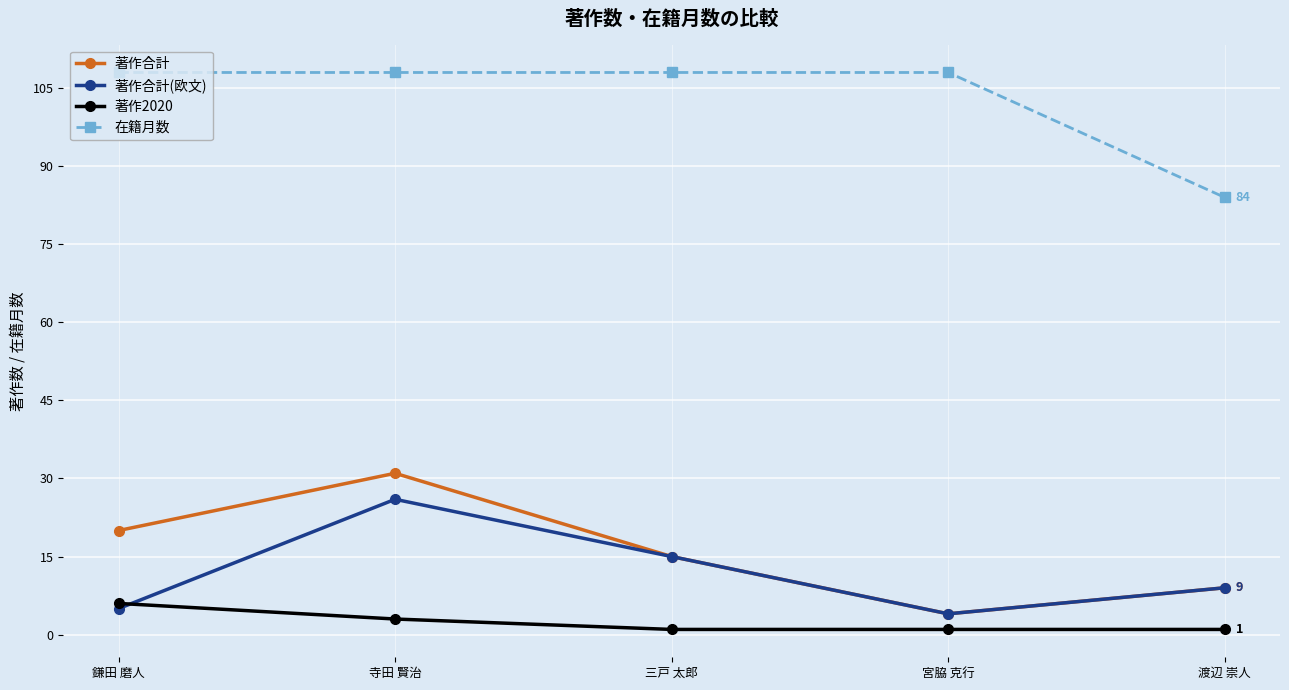

True or false: 著作合計 and 在籍月数 intersect in this chart.

False